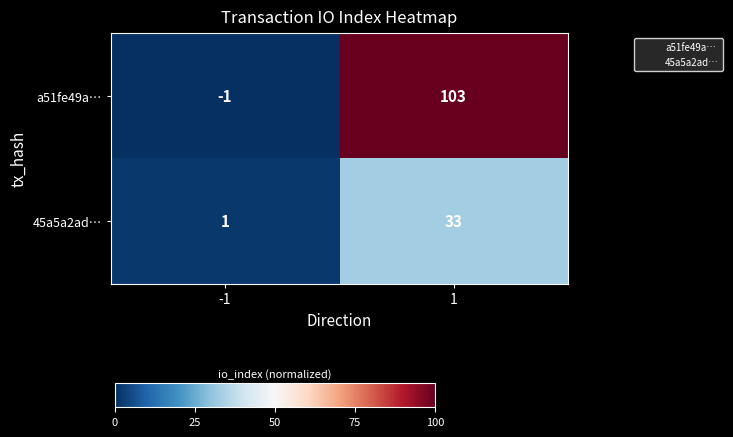

What is the sum of the 45a5a2ad… values at -1 and 1?

34